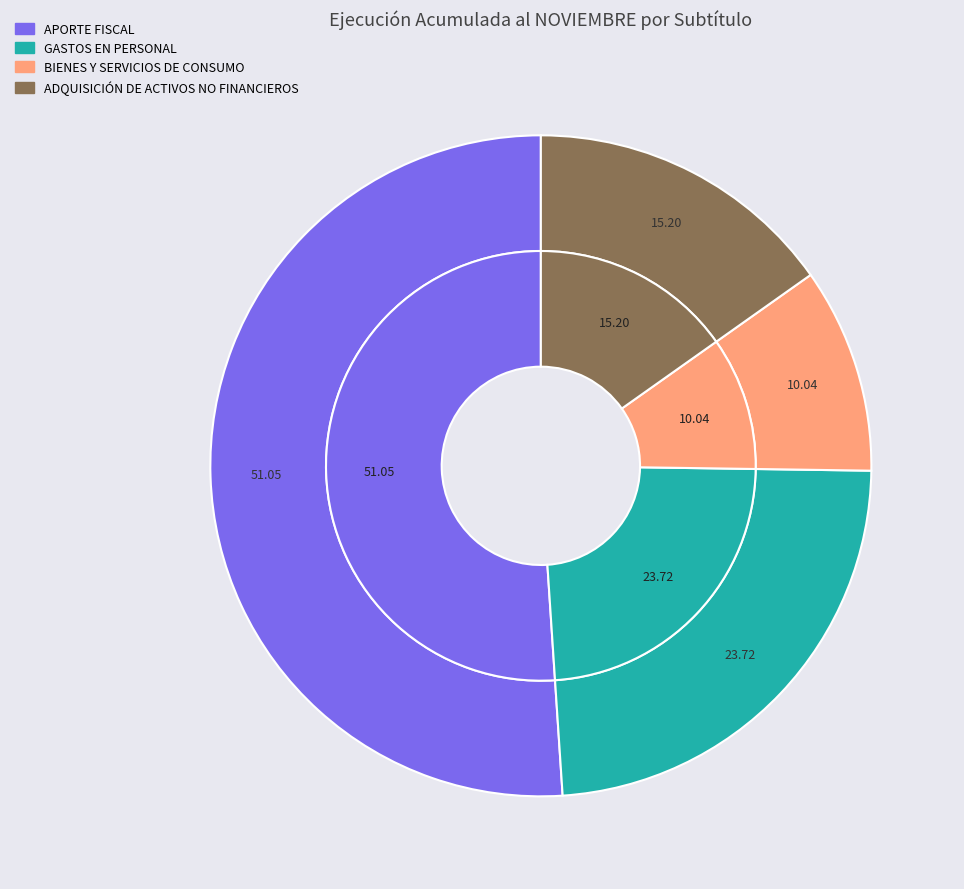

How many segments does this pie chart have?

4